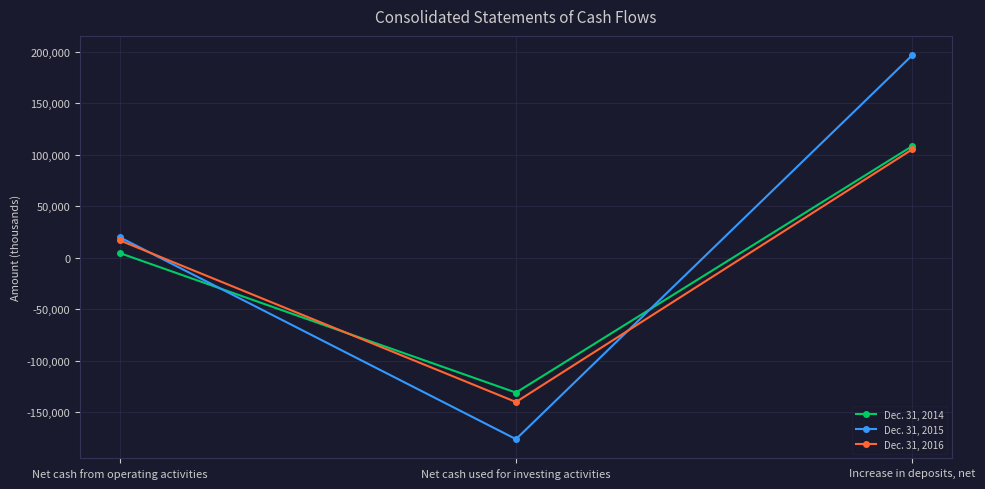

Which series changed the most between Net cash from operating activities and Net cash used for investing activities?

Dec. 31, 2015